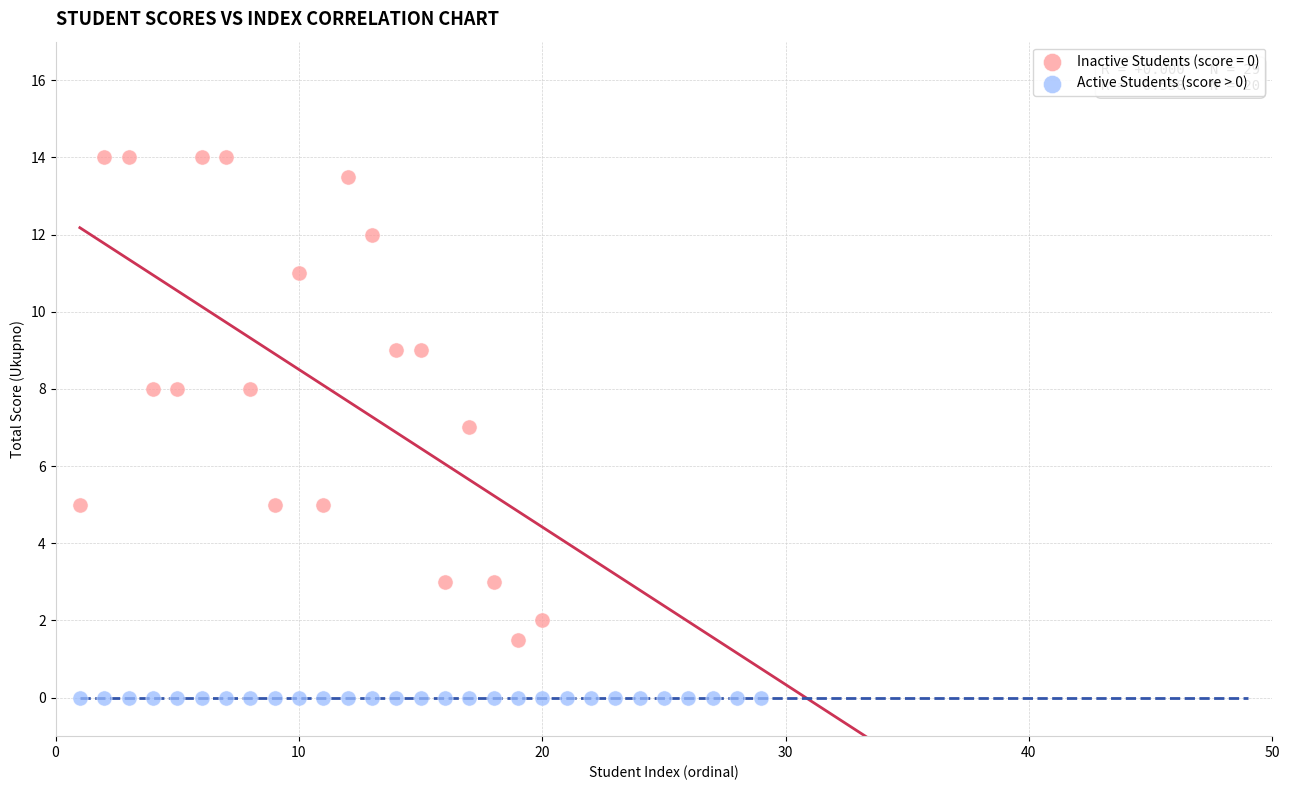

Which series contains the highest Y value?

Active Students (score > 0)